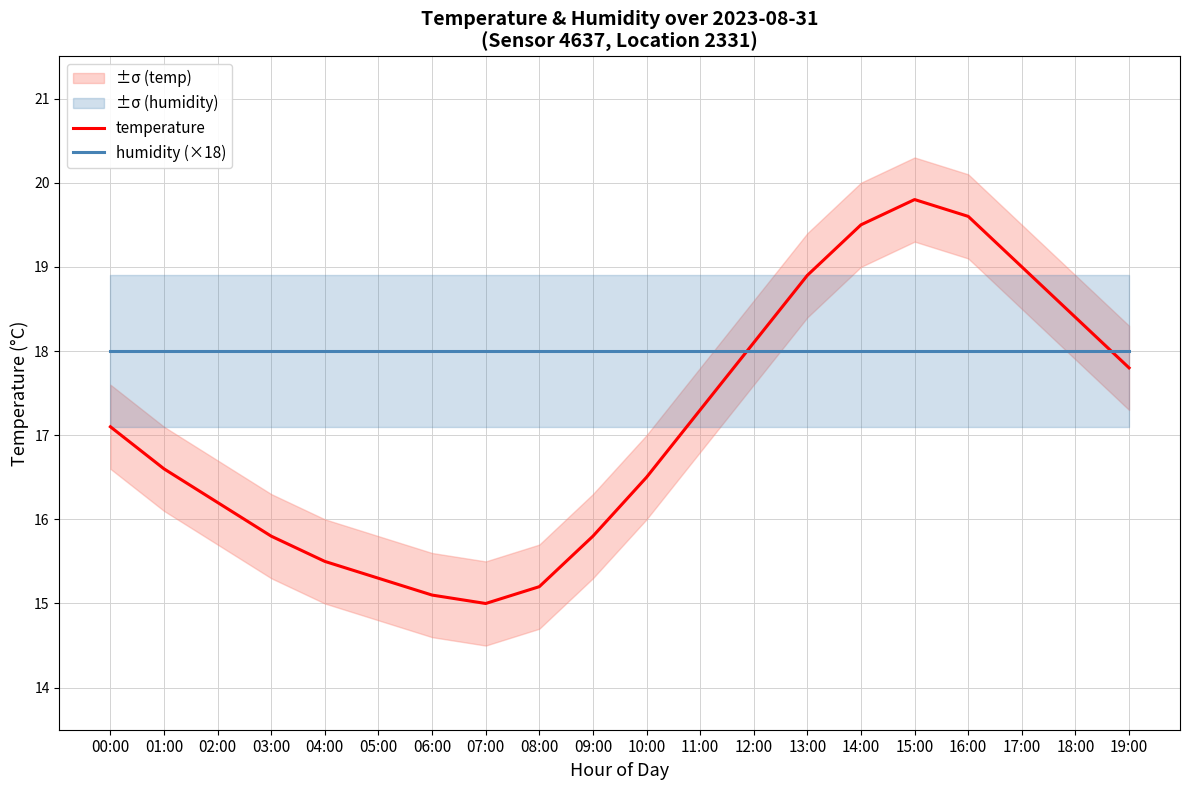

Which series changed the most between 00:00 and 06:00?

temperature